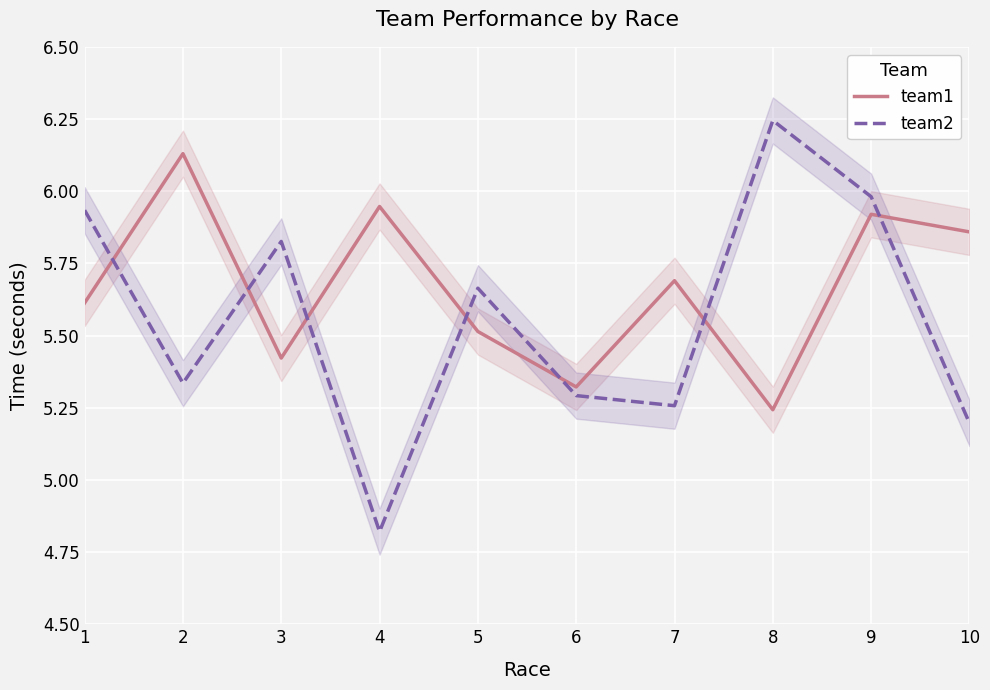

How many interior local valleys does the team2 series have?

3